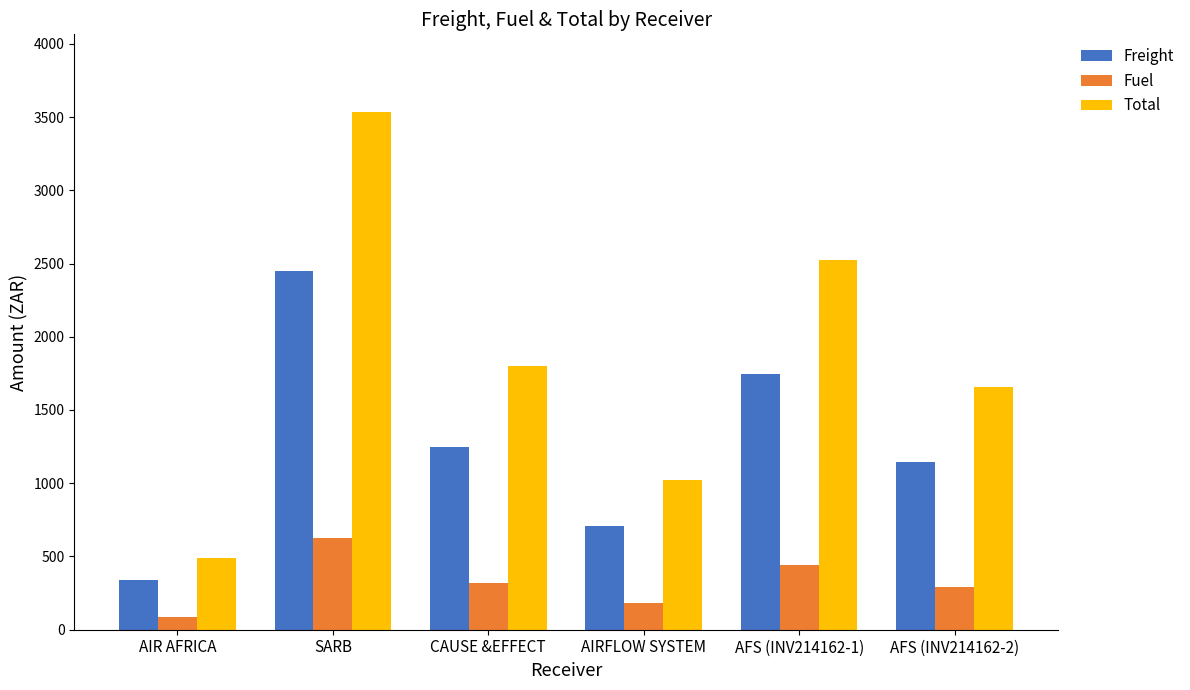

Is the value of Freight at CAUSE &EFFECT greater than the value of Total at AFS (INV214162-1)?

No